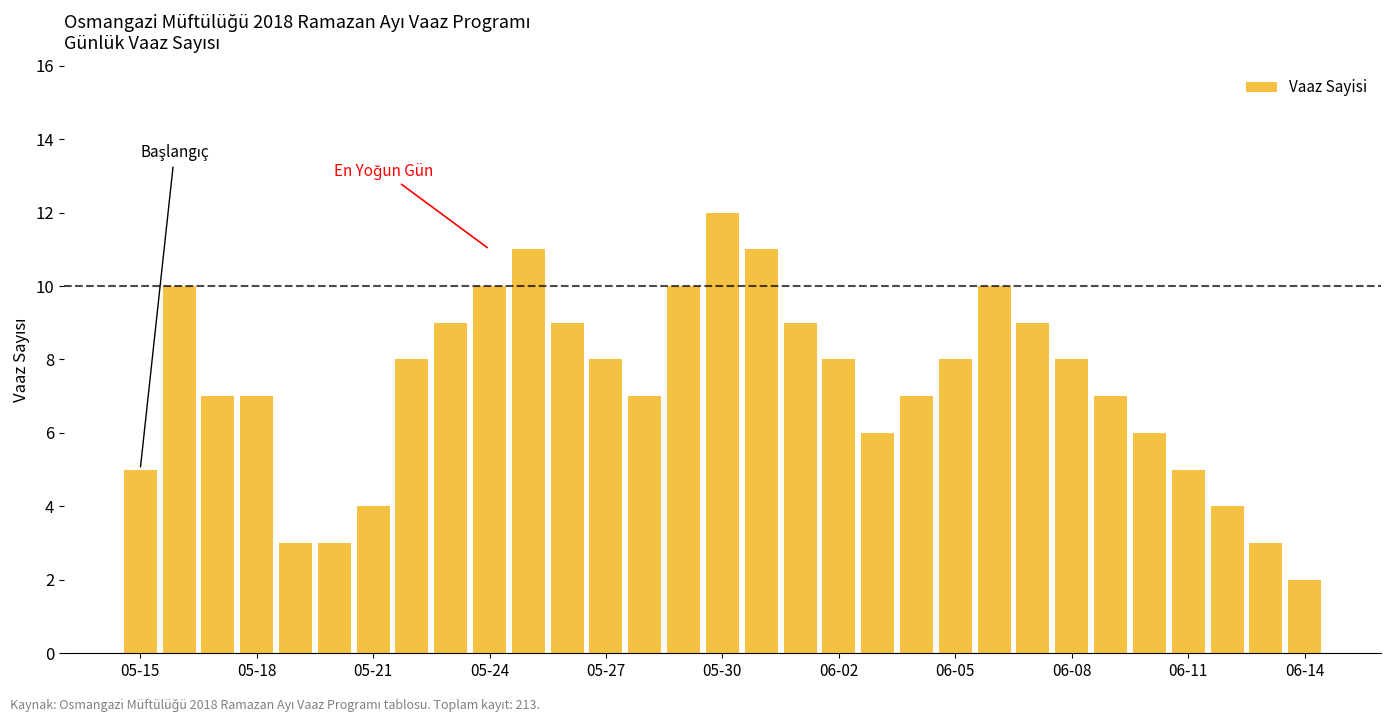

What is the maximum value shown in the chart?

12